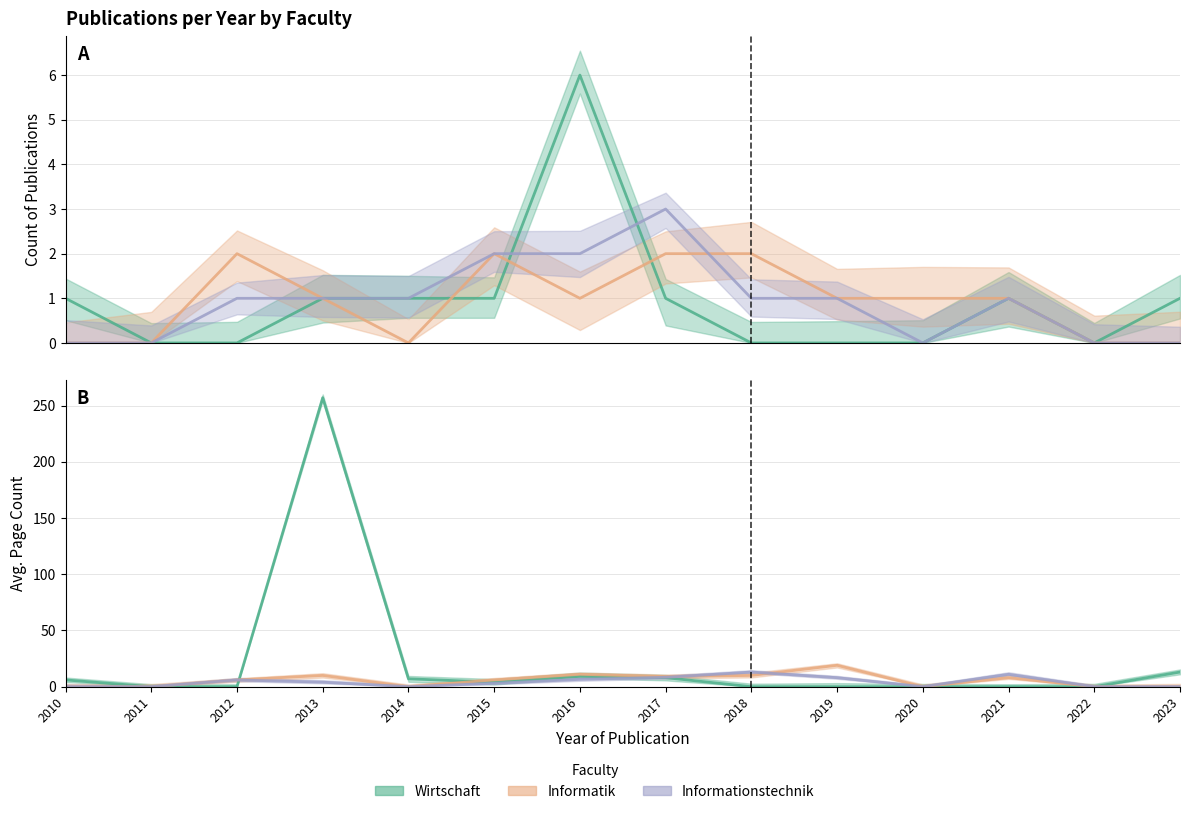

The Informatik series shows 4.0 at 2019. True or false?

False